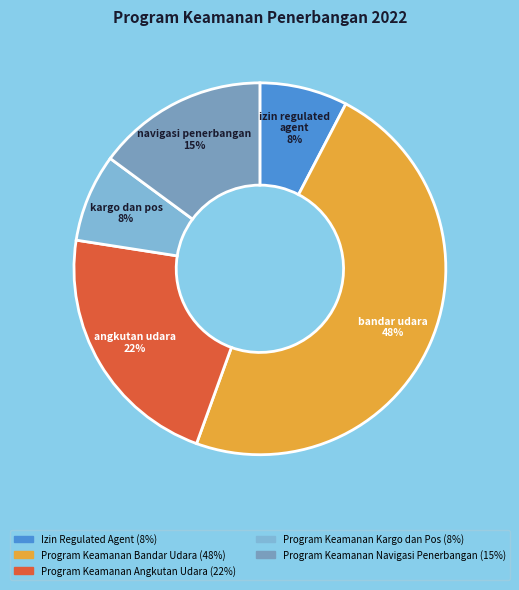

Which has a higher value, Izin Regulated Agent or Program Keamanan Kargo dan Pos?

Izin Regulated Agent